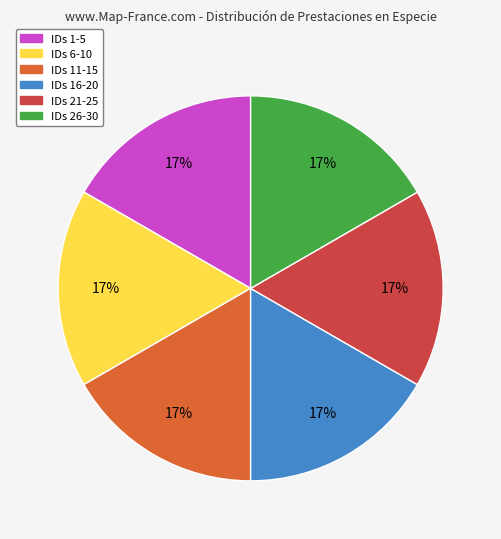

Combined, do IDs 16-20 and IDs 1-5 account for over 50%?

No